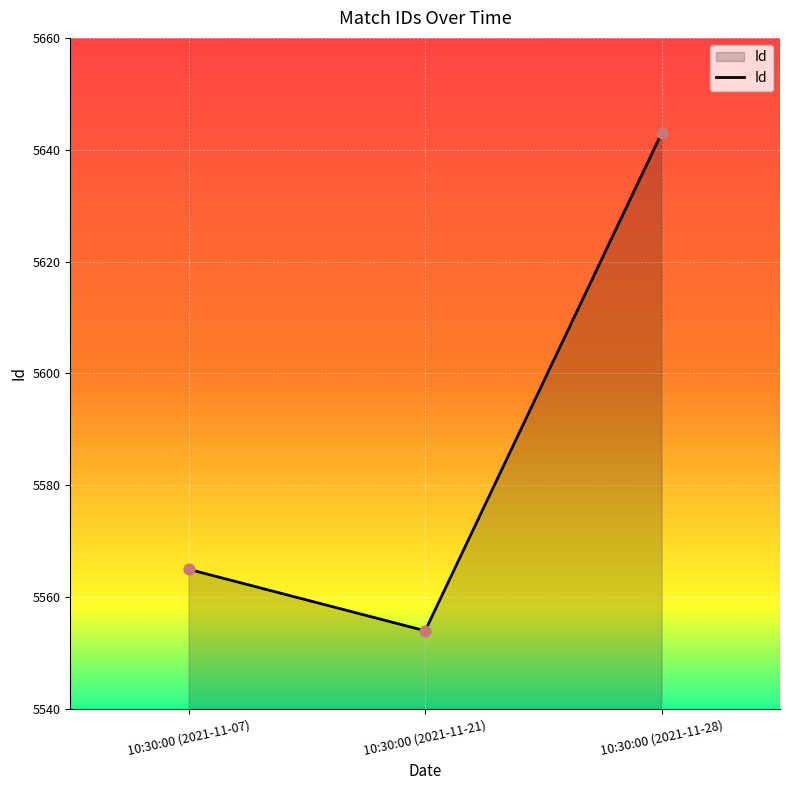

Between 10:30:00 (2021-11-07) and 10:30:00 (2021-11-28), which is larger?

10:30:00 (2021-11-28)